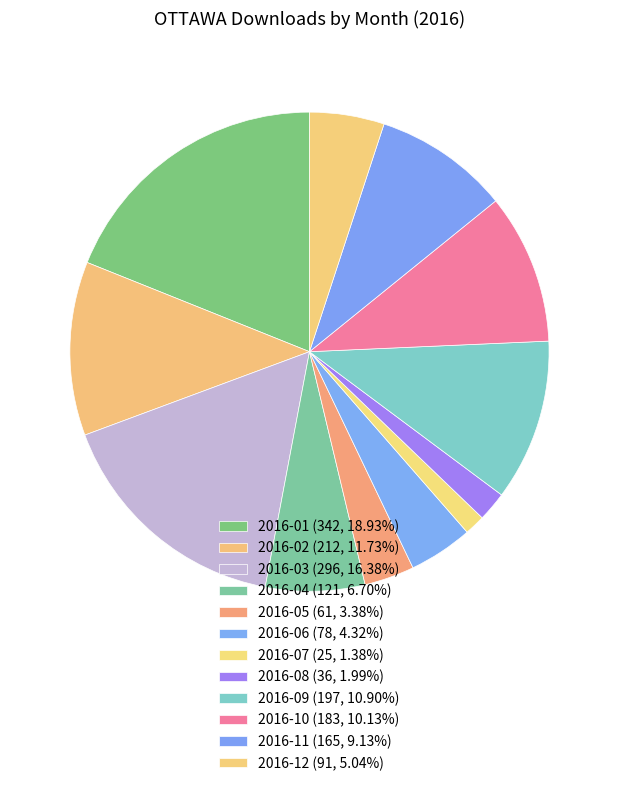

Count the number of slices in the pie.

12